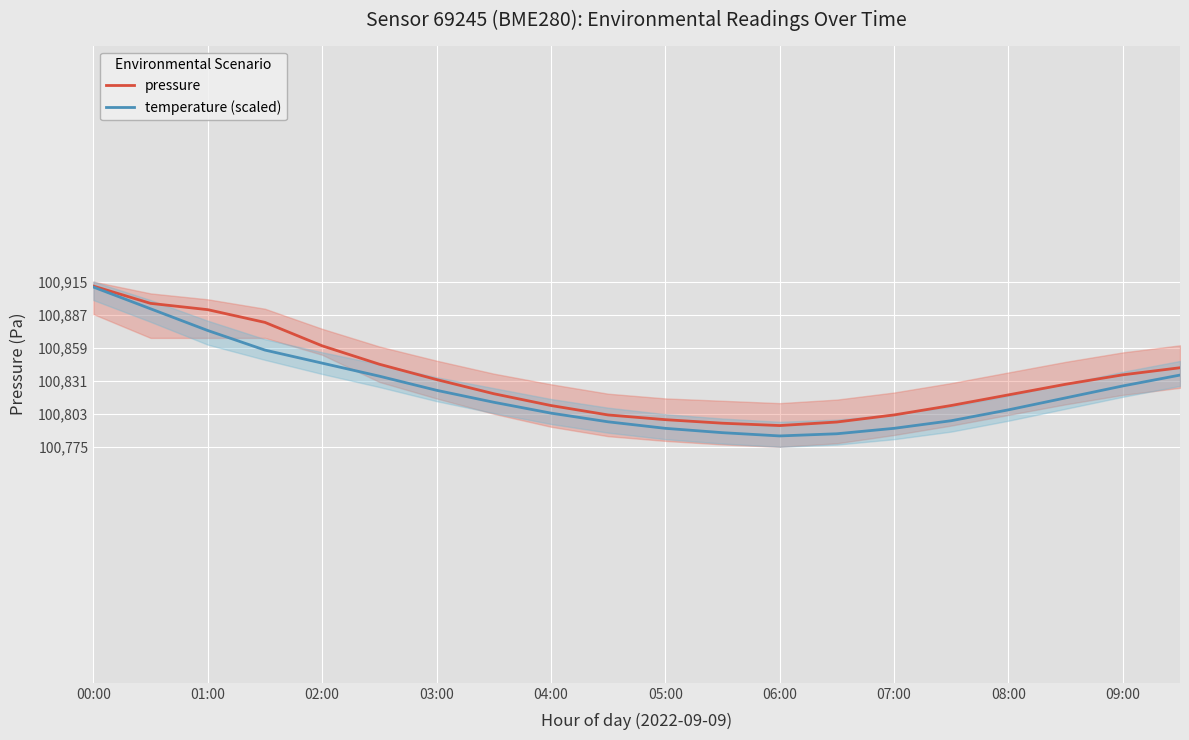

True or false: pressure has a value of 161037.0 at 09:00.

False